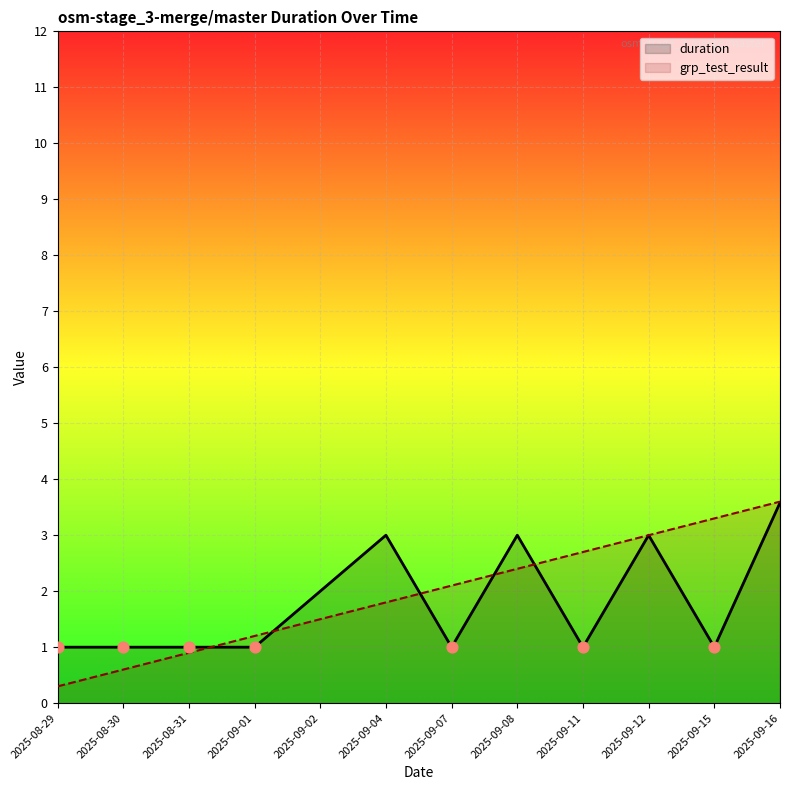

Which series contains the lowest Y value?

grp_test_result